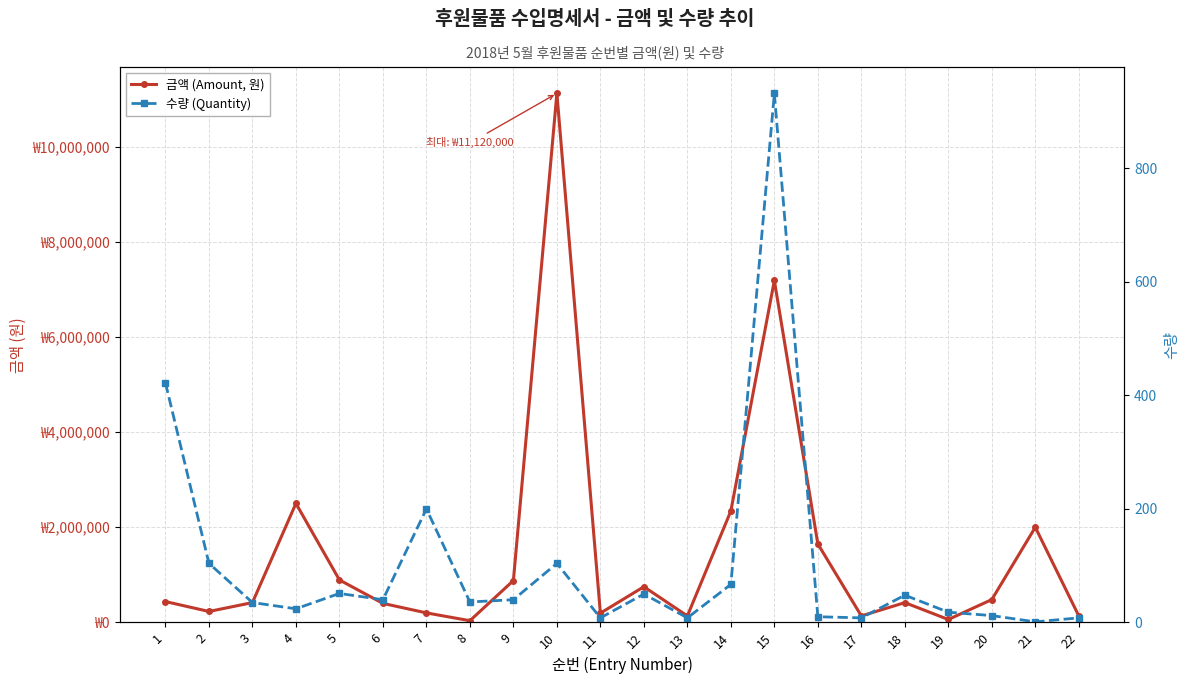

What is the spread (max minus min) of values at 11?

194392